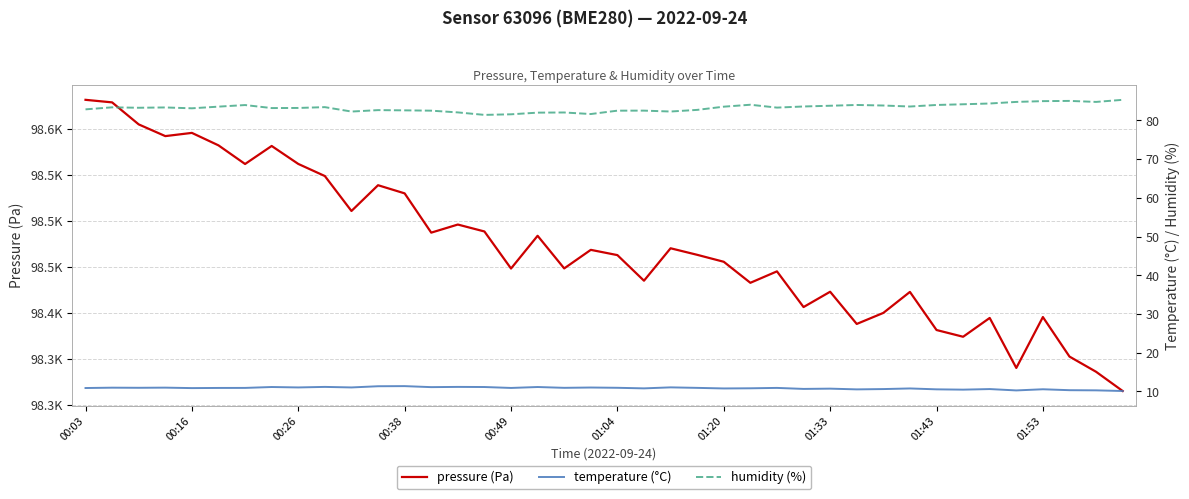

Which series has the widest spread of values?

pressure